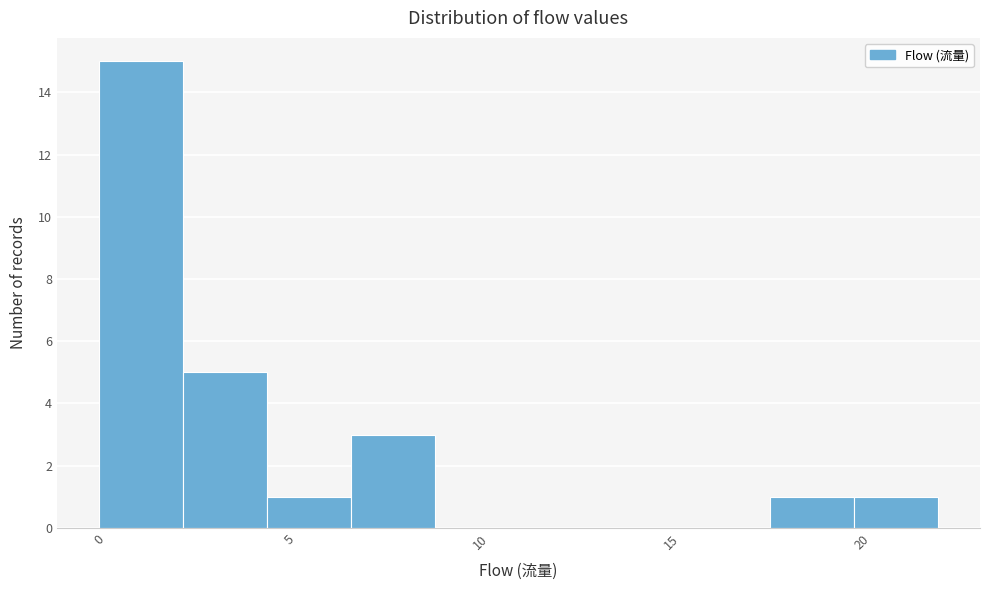

Reading left to right, list every bar in this chart as the range it spans on the x-axis followed by its height. Neither the bar edges nor the heights are printed on the chart, so give them approximately, as read against the axes.

0.0 to 2.2: 15
2.2 to 4.4: 5
4.4 to 6.6: 1
6.6 to 8.8: 3
8.8 to 11.0: 0
11.0 to 13.2: 0
13.2 to 15.4: 0
15.4 to 17.6: 0
17.6 to 19.8: 1
19.8 to 22.0: 1